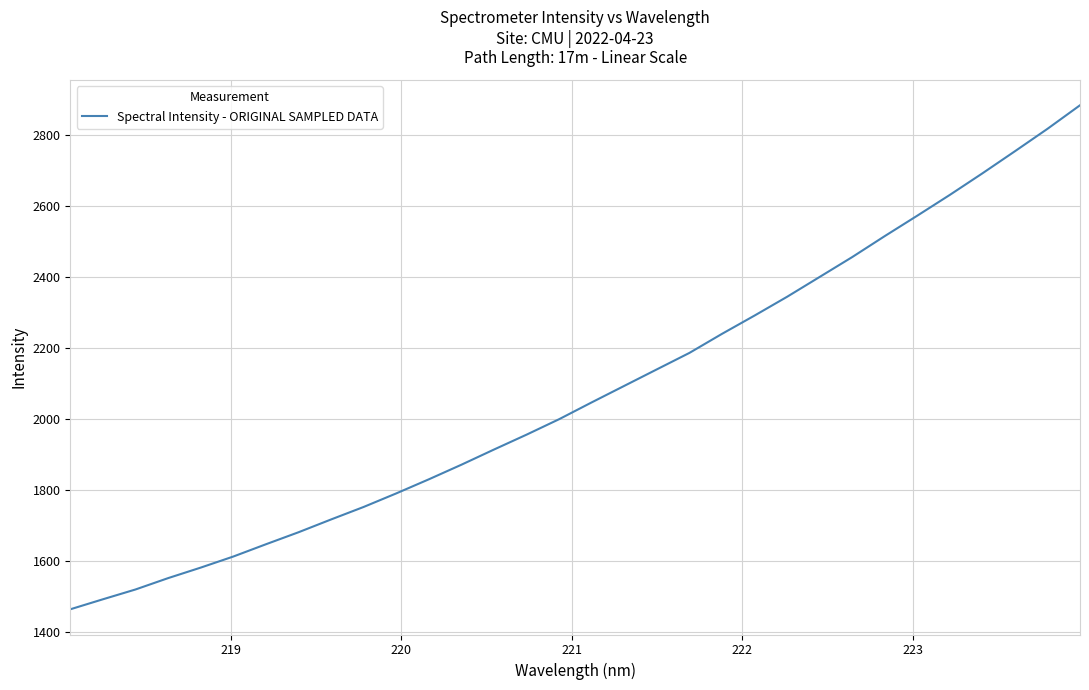

What is the difference between the maximum and minimum values?

1417.9